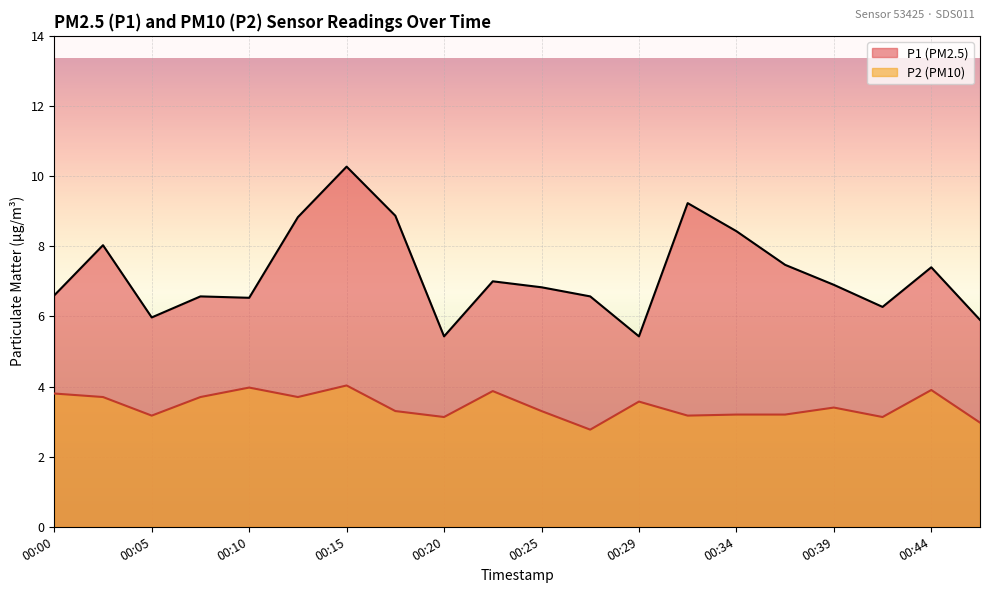

List the series in order of their peak value, highest first.

P1 (PM2.5), P2 (PM10)